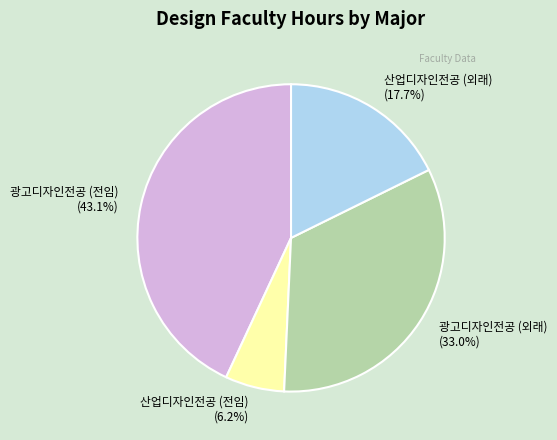

Rank the categories by value from highest to lowest.

광고디자인전공 (전임) (43.1%), 광고디자인전공 (외래) (33.0%), 산업디자인전공 (외래) (17.7%), 산업디자인전공 (전임) (6.2%)